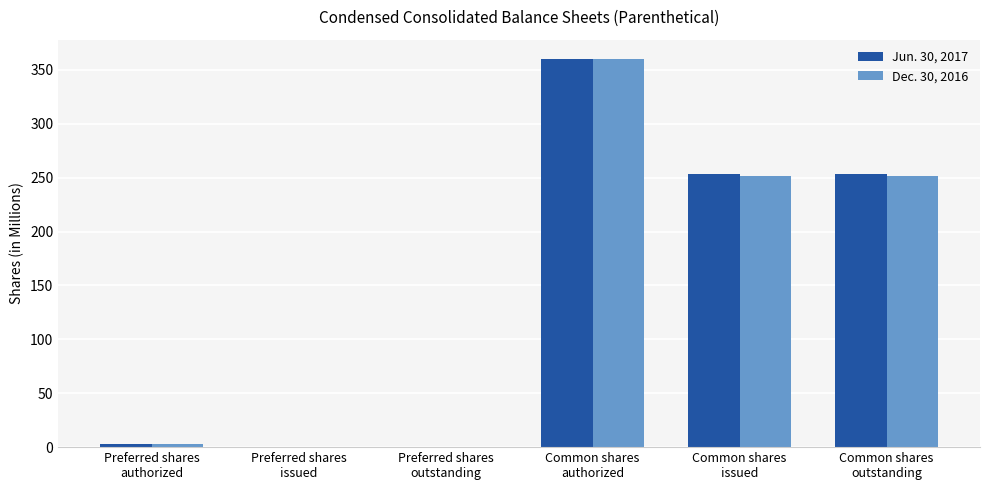

What is the greatest value displayed?

360.0